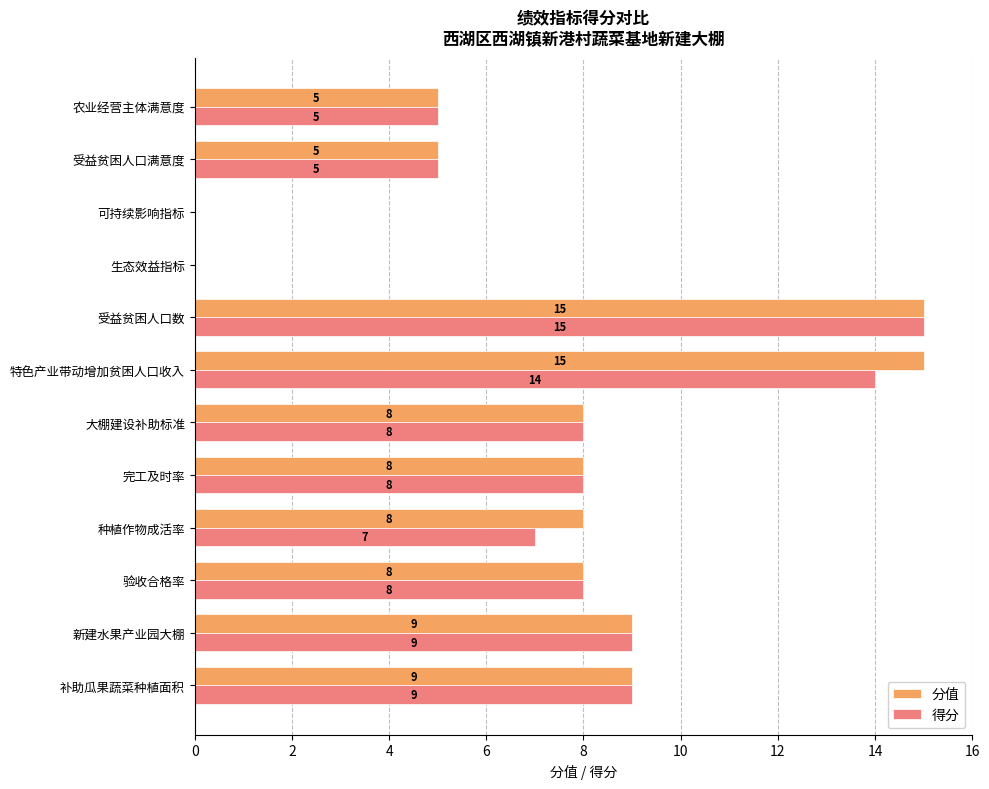

Which series has the largest total across all categories?

分值